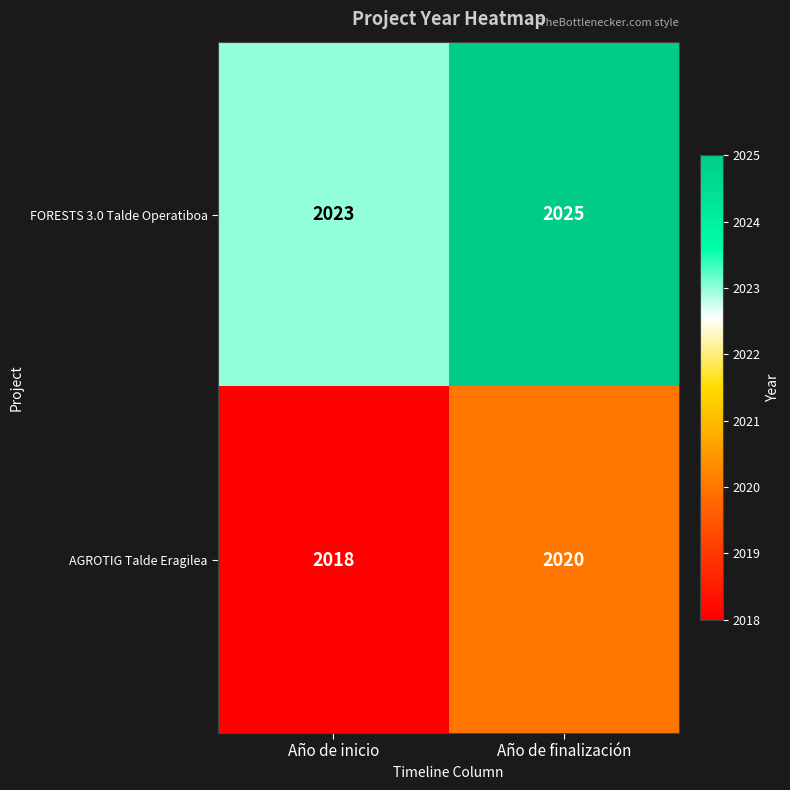

At which label is AGROTIG Talde Eragilea closest to 2019?

Año de inicio